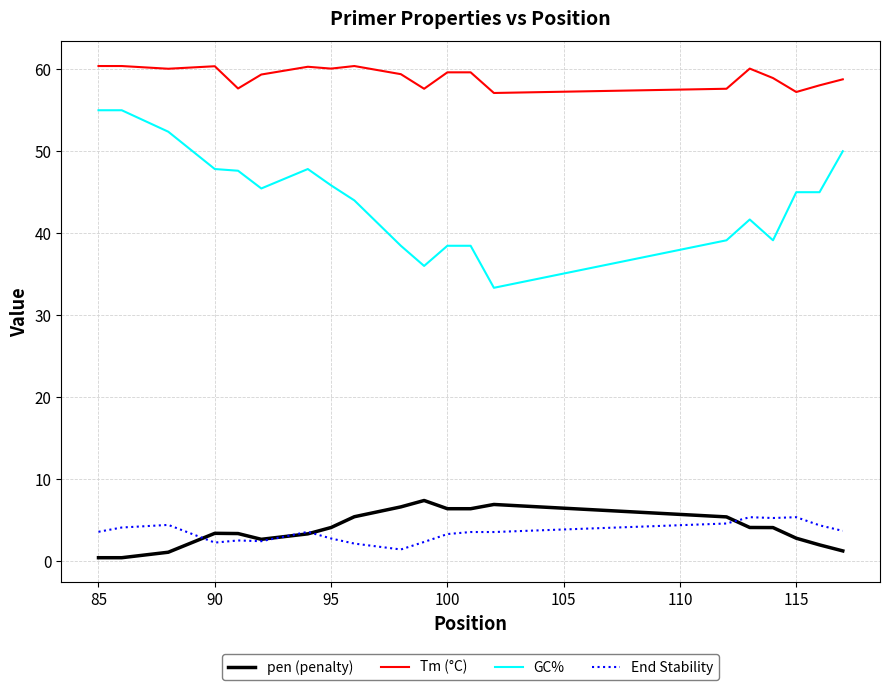

What are all the series names shown in the legend?

pen (penalty), Tm (°C), GC%, End Stability